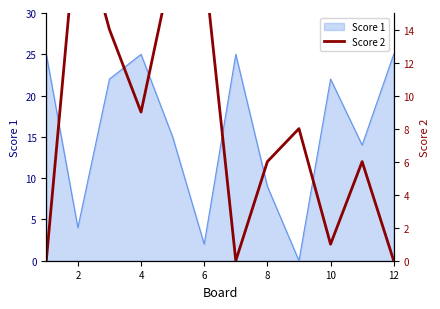

The Score 1 series shows 4 at 8. True or false?

False